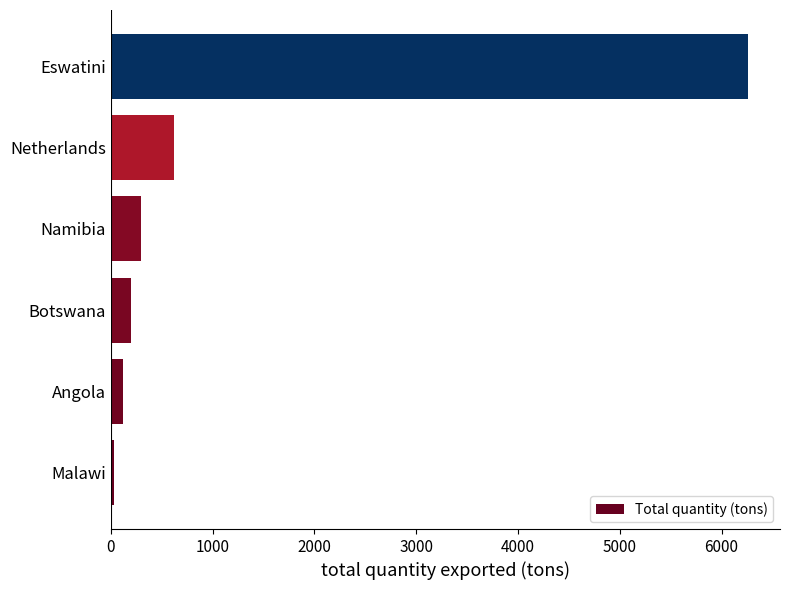

Reading bottom to top, list all the values displayed in this chart.

32.1	118.3	202.3	296.7	625.3	6260.8